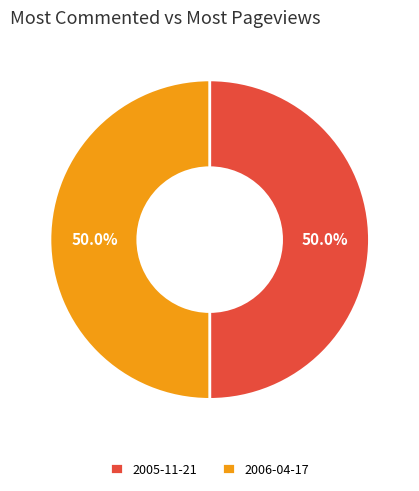

What percentage is the 2006-04-17 slice, to the nearest percent?

50%